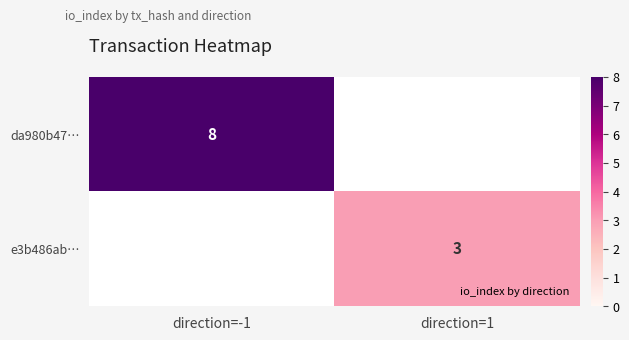

Is it true that e3b486ab… equals 1.6 at direction=1?

False